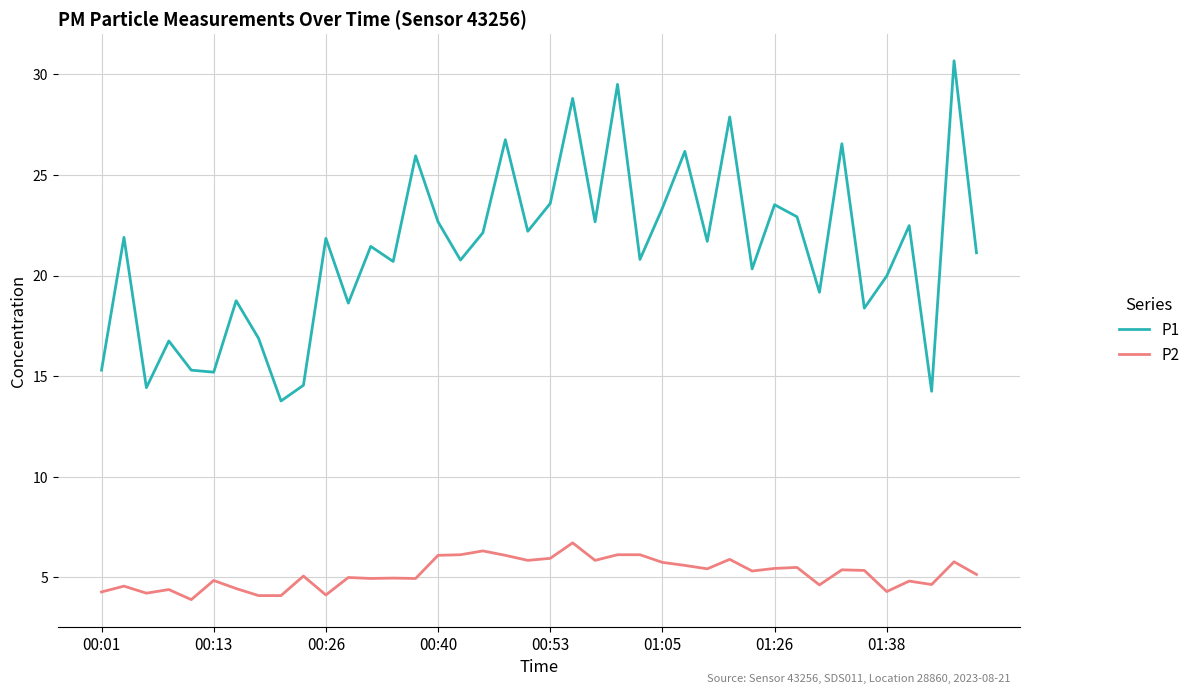

True or false: P1 and P2 cross at least once.

False